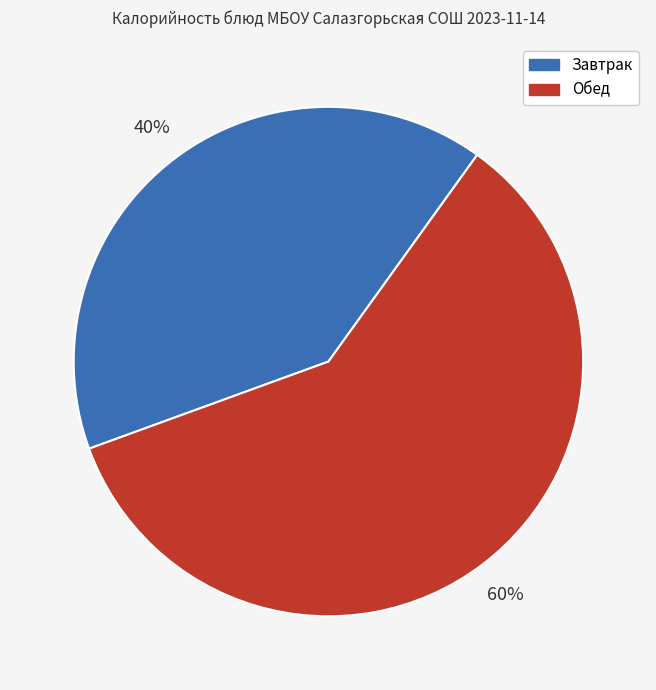

To the nearest percent, what is the average slice percentage?

50%